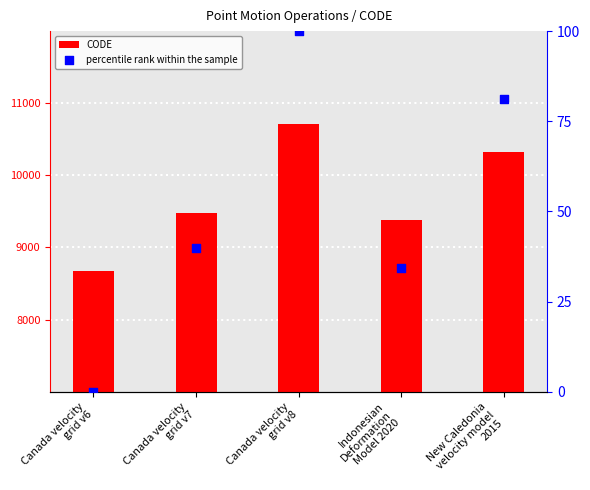

At which category is the sum across all series the highest?

Canada velocity
grid v8